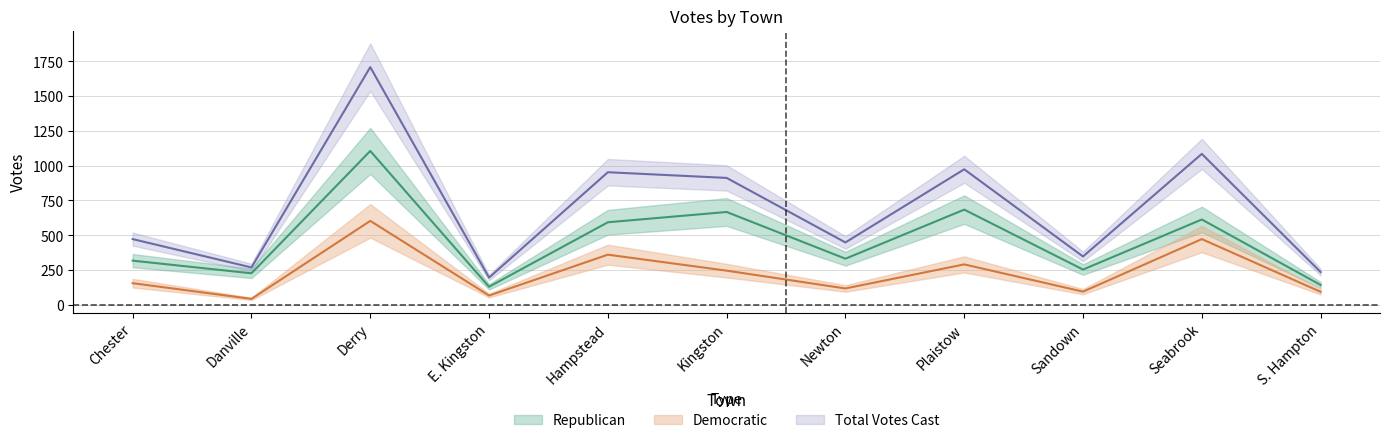

True or false: Republican has more than 1 interior local peaks.

True